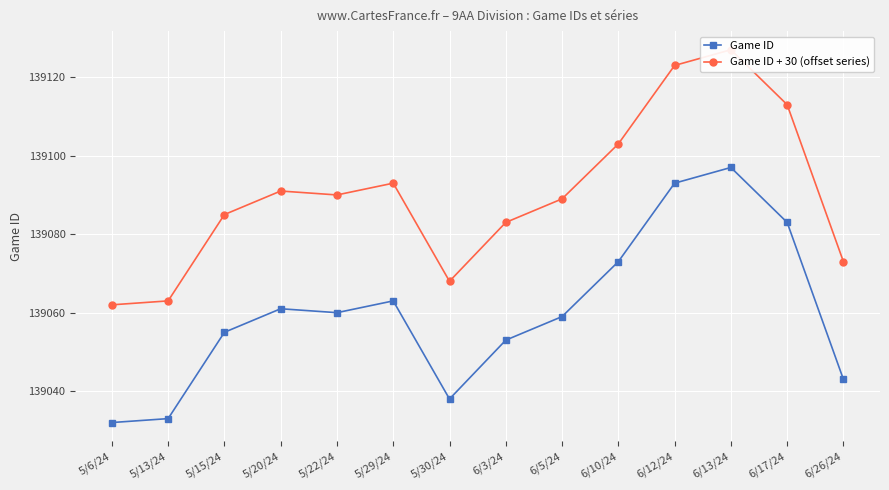

Which series has the widest spread of values?

Game ID